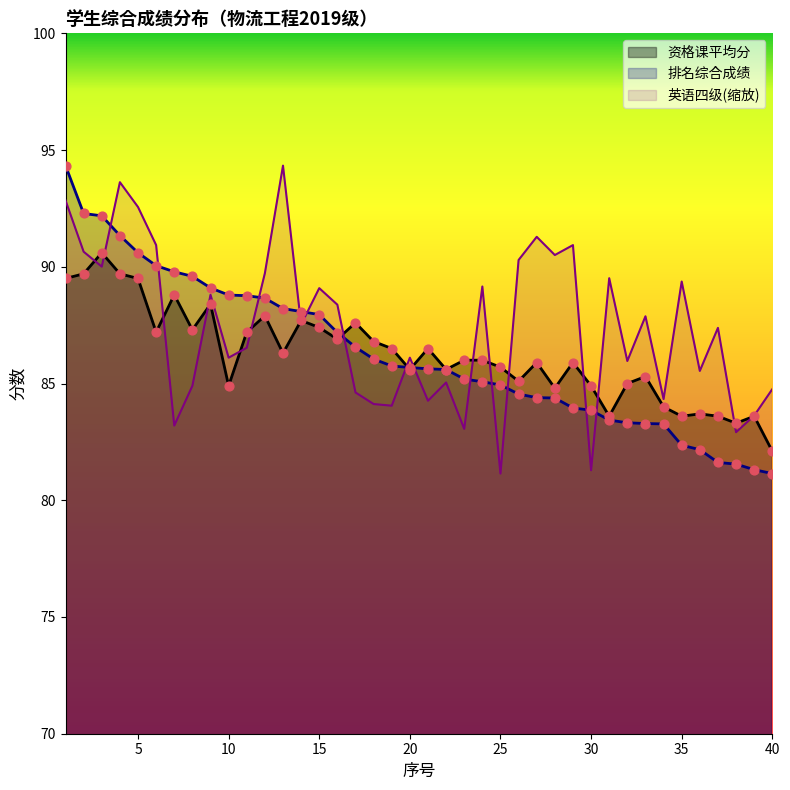

Which series reaches the maximum Y coordinate?

排名综合成绩